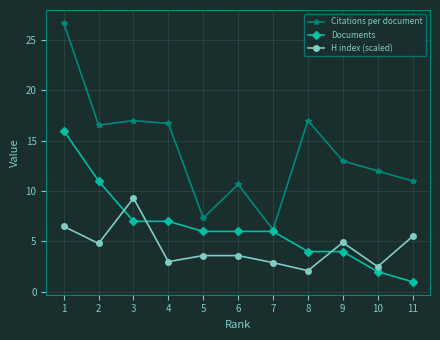

Rank the series by their maximum value, from lowest to highest.

H index (scaled), Documents, Citations per document